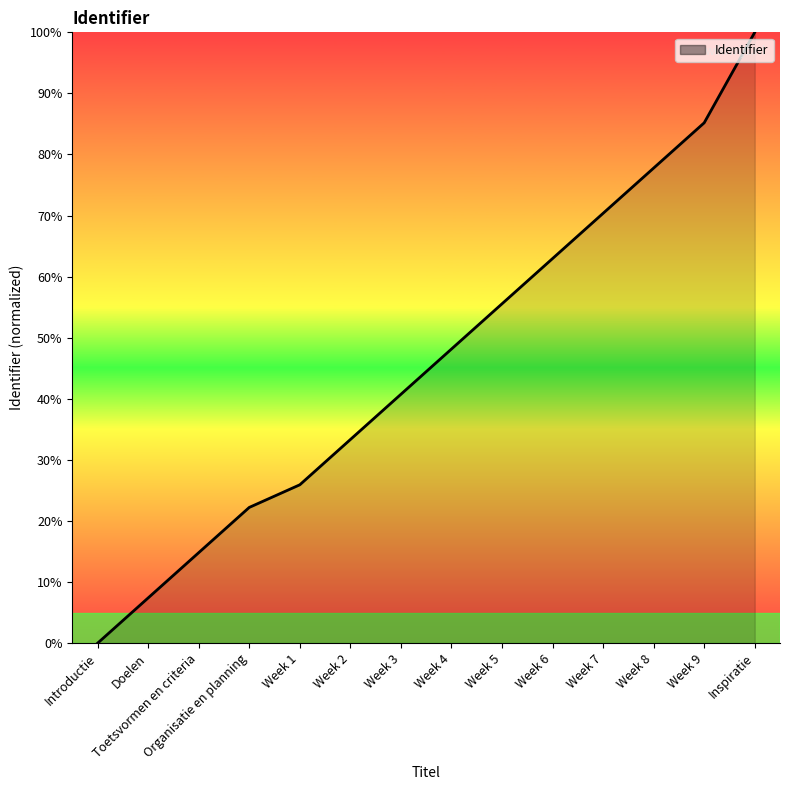

List the labels in order of value, smallest first.

Introductie, Doelen, Toetsvormen en criteria, Organisatie en planning, Week 1, Week 2, Week 3, Week 4, Week 5, Week 6, Week 7, Week 8, Week 9, Inspiratie